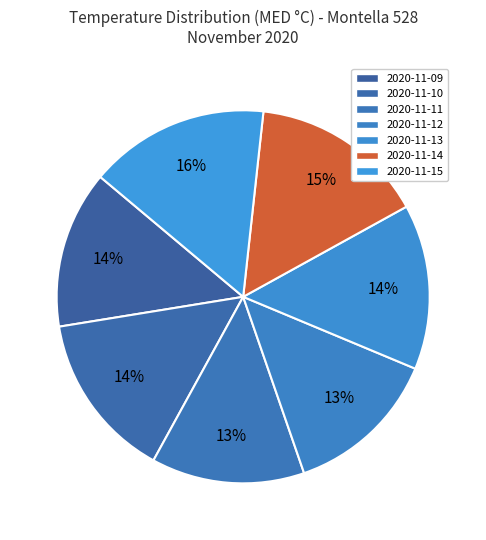

To the nearest percent, what is the combined percentage of 2020-11-15 and 2020-11-11?

29%